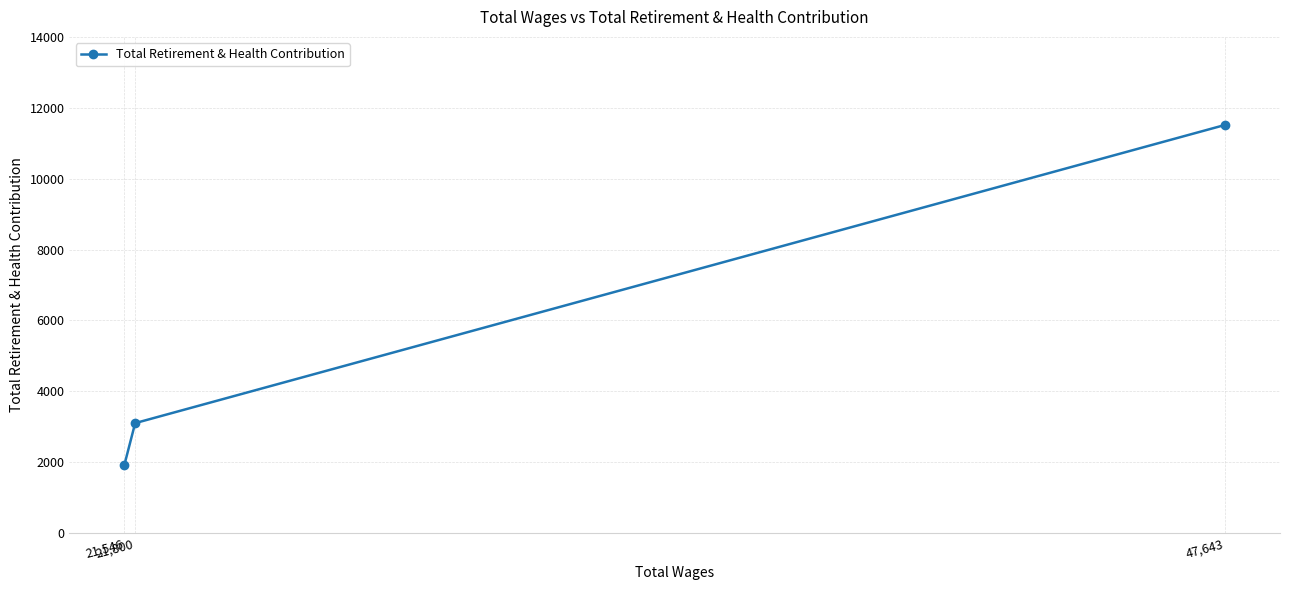

Reading left to right, what are all the values shown in this chart?

21,546=1929	21,800=3102	47,643=11515